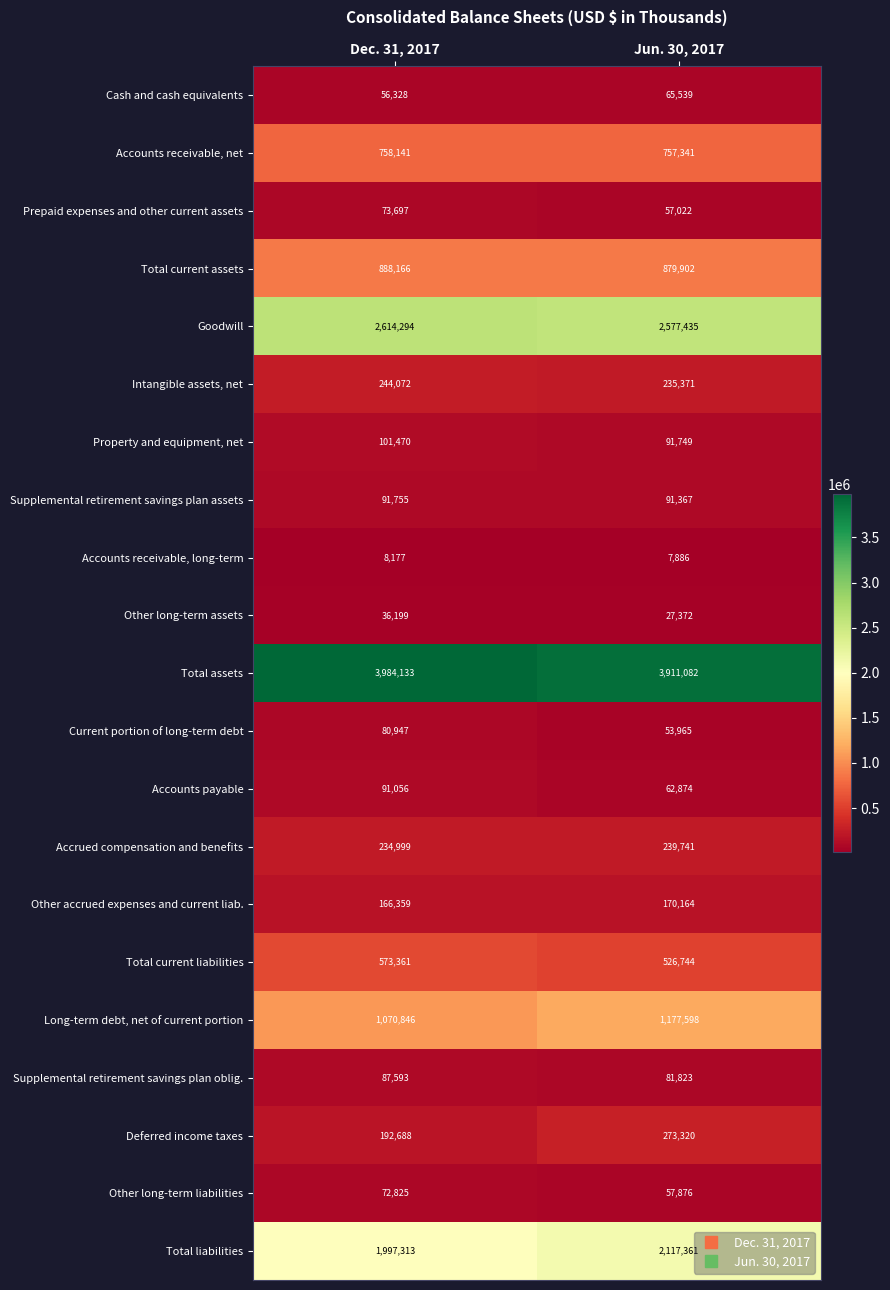

Which series has the widest spread of values?

Total liabilities